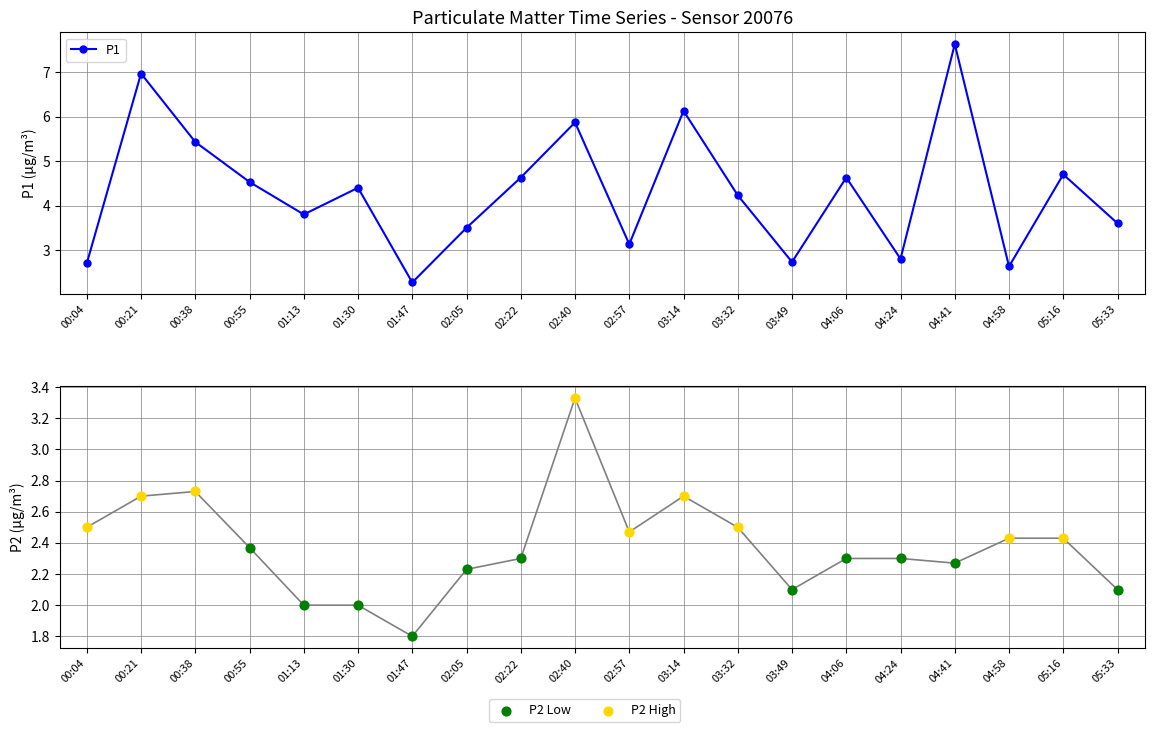

Which series reaches the minimum Y coordinate?

P2